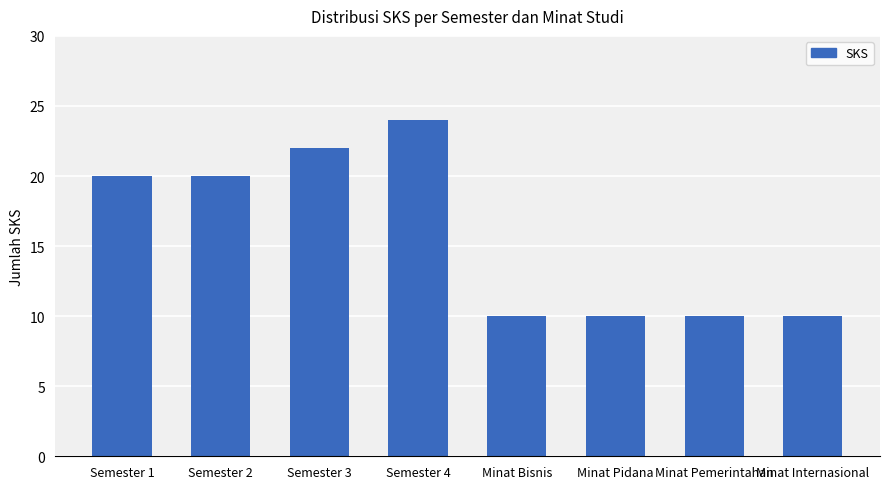

What is the smallest value displayed?

10